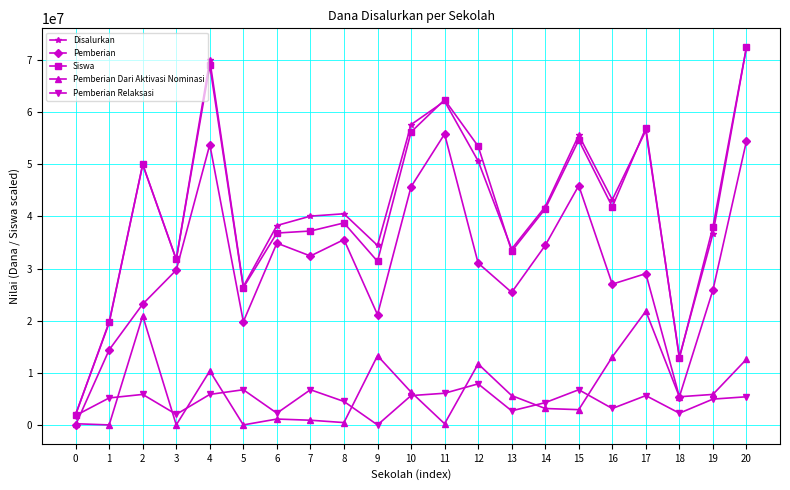

True or false: Pemberian Relaksasi has more than 1 points higher than both neighbors.

True